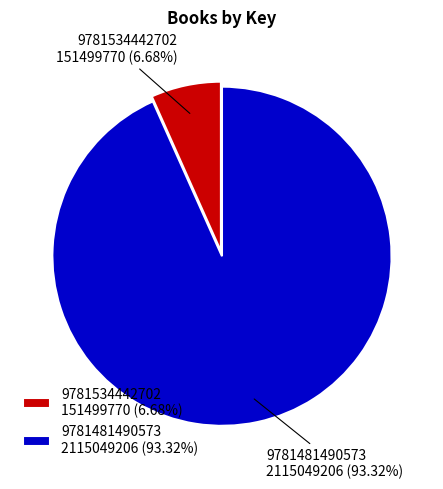

To the nearest percent, what is the difference between the largest and smallest slice percentages?

87%